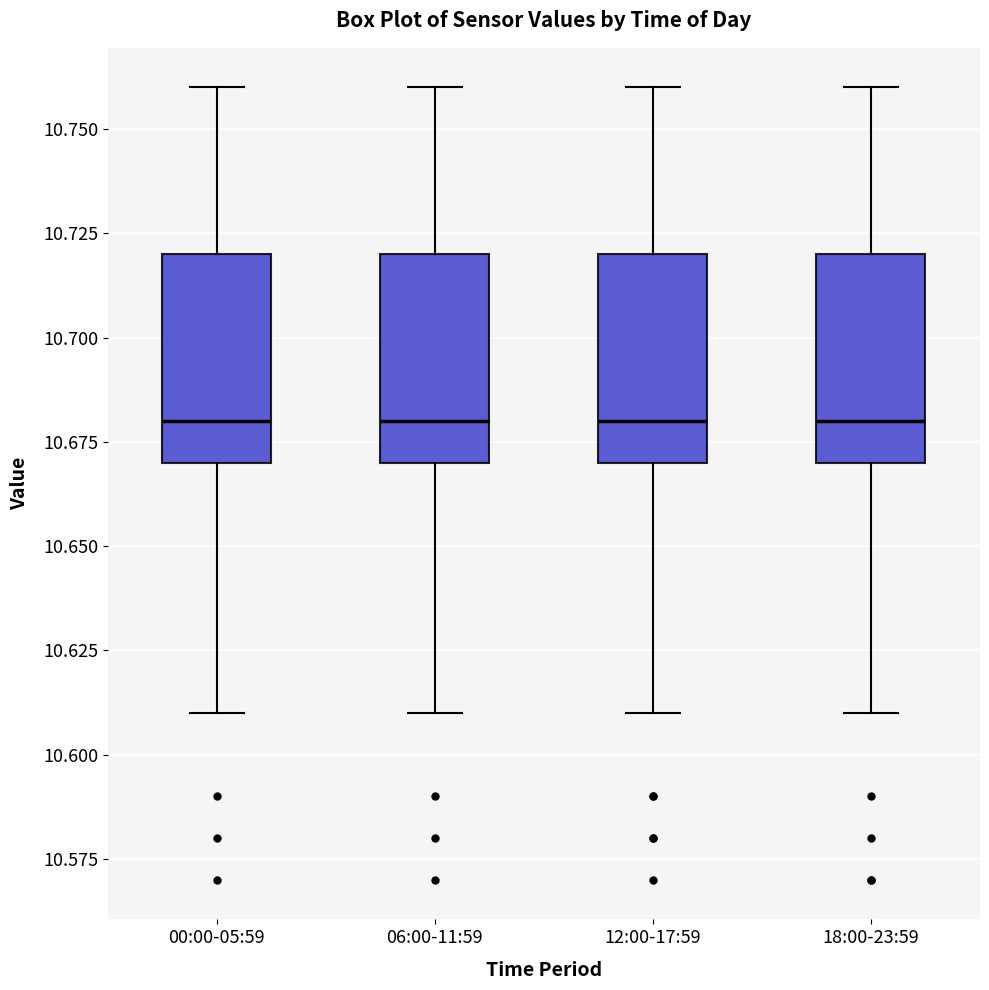

Reading left to right, read every box against the y-axis: the position of its median line, the range the box covers, and the ends of its whiskers. The values are not printed on the chart, so give them approximately, as read against the axis.

00:00-05:59: median 10.68, box 10.67 to 10.72, whiskers 10.61 to 10.76
06:00-11:59: median 10.68, box 10.67 to 10.72, whiskers 10.61 to 10.76
12:00-17:59: median 10.68, box 10.67 to 10.72, whiskers 10.61 to 10.76
18:00-23:59: median 10.68, box 10.67 to 10.72, whiskers 10.61 to 10.76